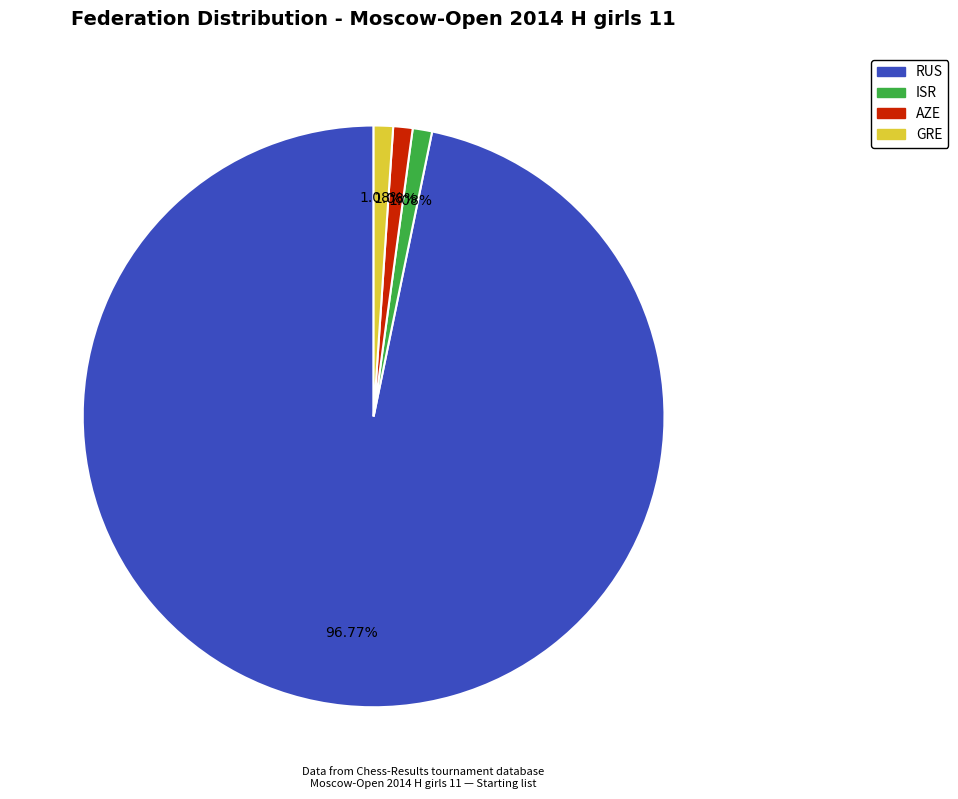

What is the total percentage of AZE and RUS?

97.8%